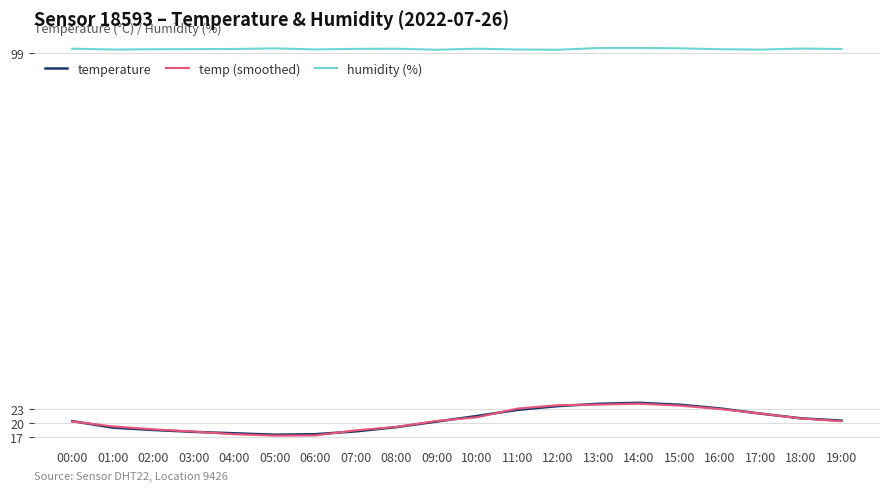

The value of temperature at 18:00 is 36.4. True or false?

False